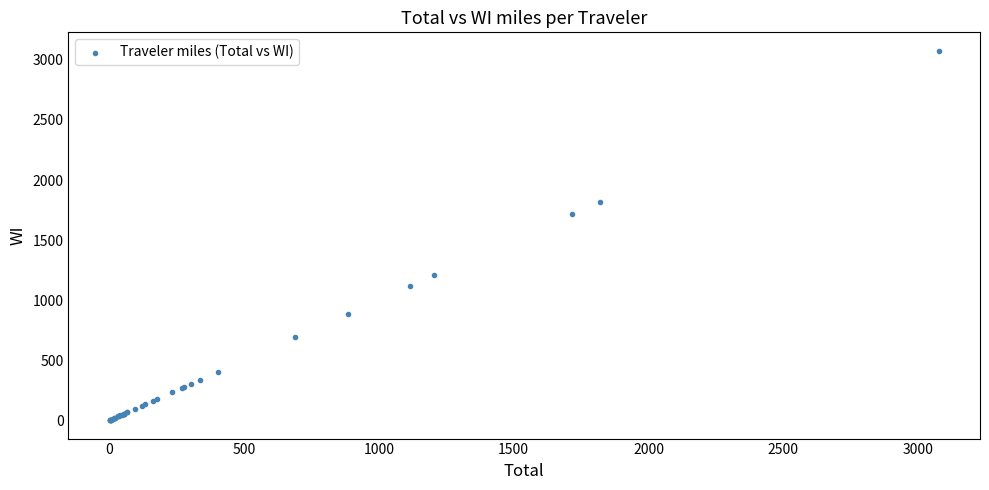

What Y value in the scatter plot is closest to 1539?

1714.9